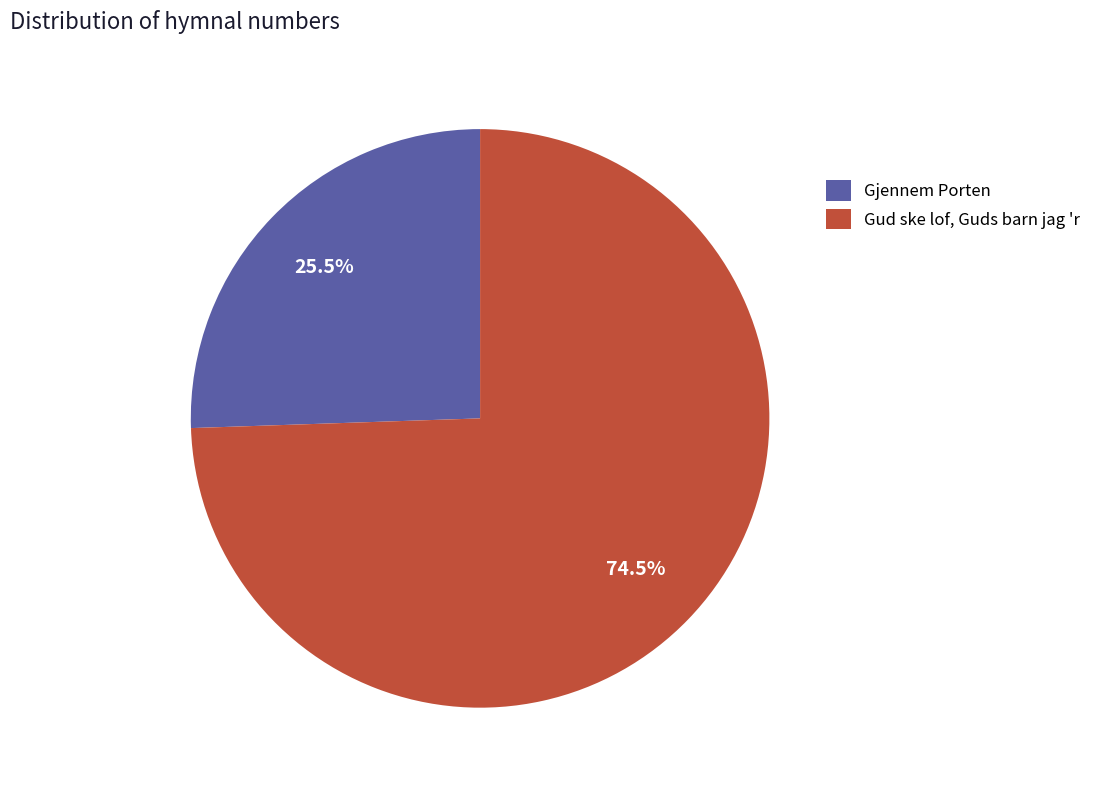

What is the ratio of the value at Gud ske lof, Guds barn jag 'r to the value at Gjennem Porten?

2.9